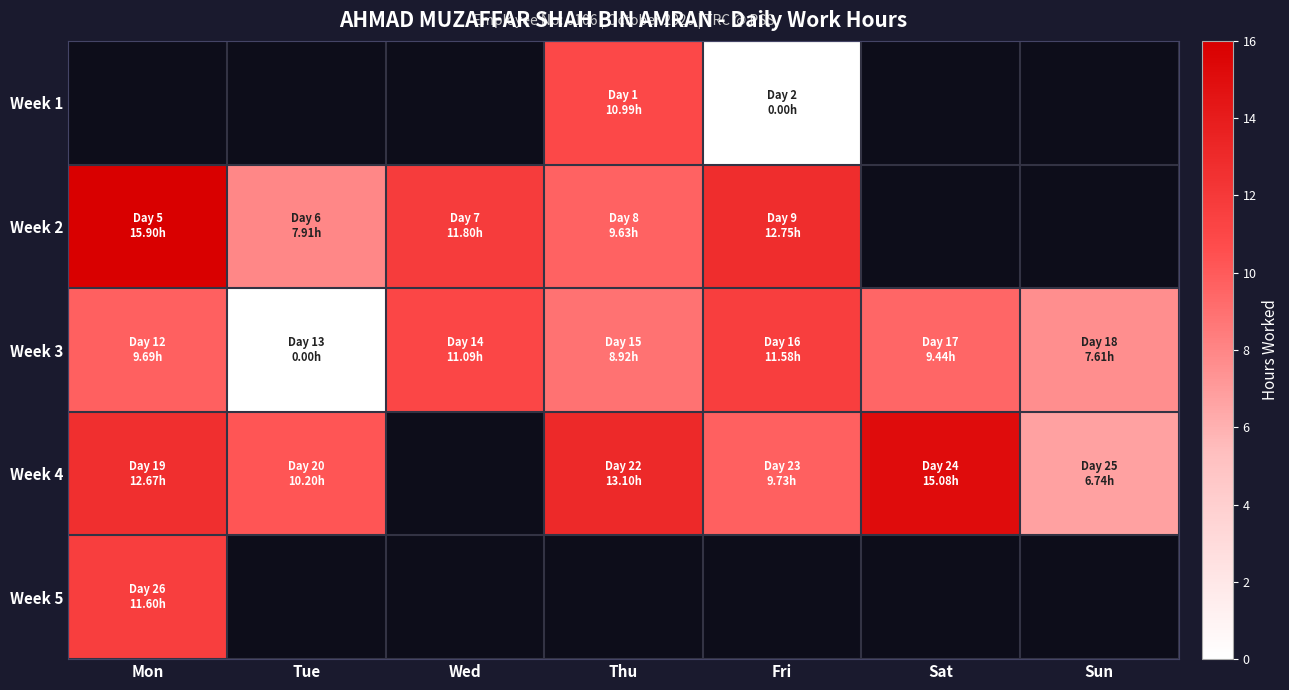

What is the difference between the second highest and minimum values in the Week 3 series?

11.1